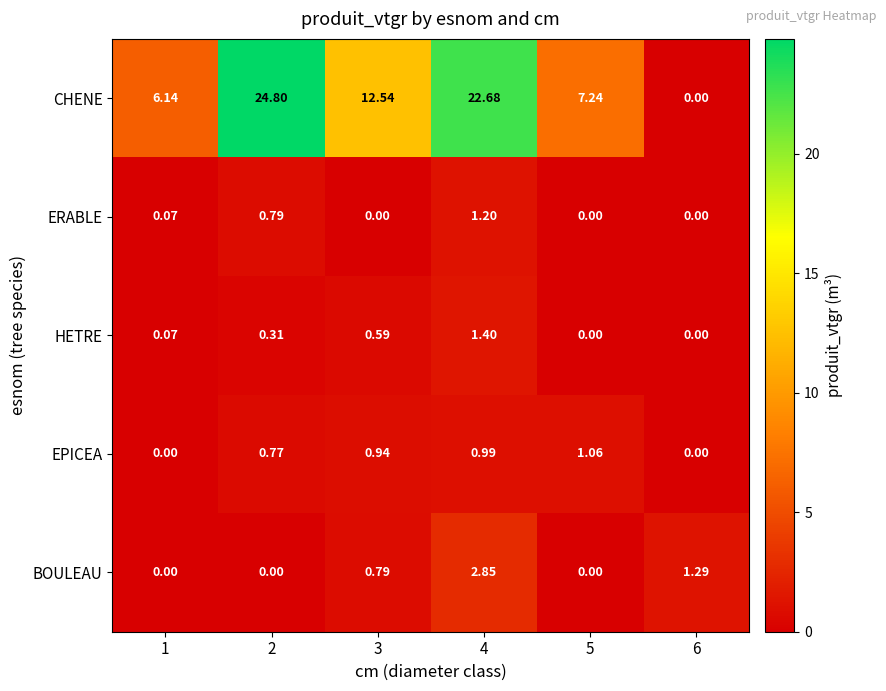

What is the greatest value displayed?

24.8